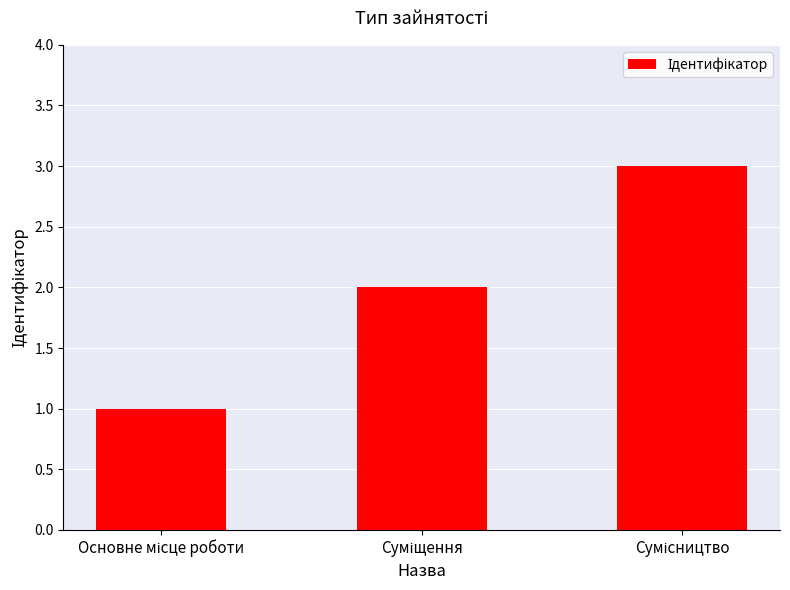

What is the value of the 1st bar from the left?

1